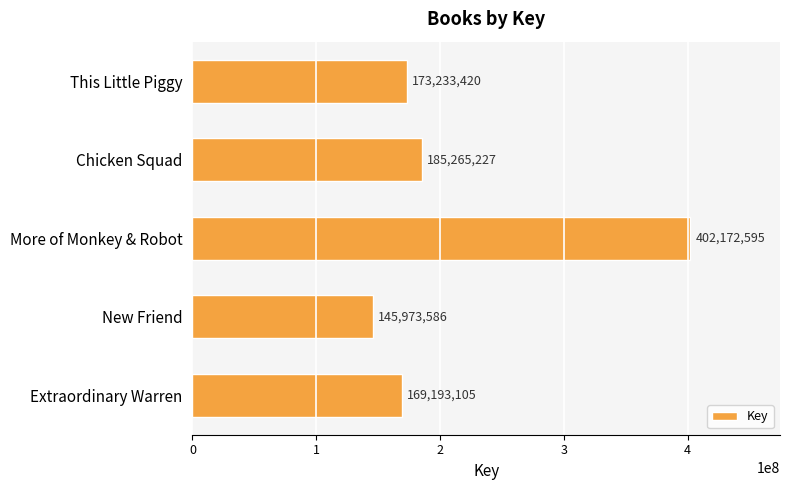

Approximately how many times larger is the value at Chicken Squad compared to Extraordinary Warren?

1.1